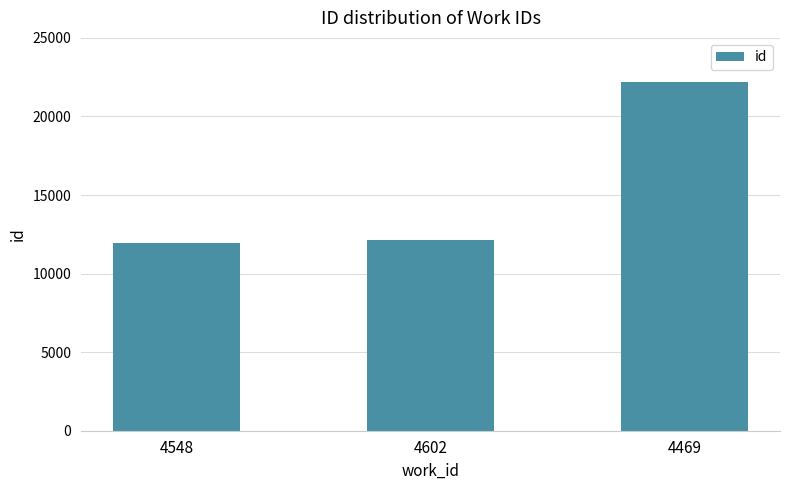

Read the value at 4548.

11957